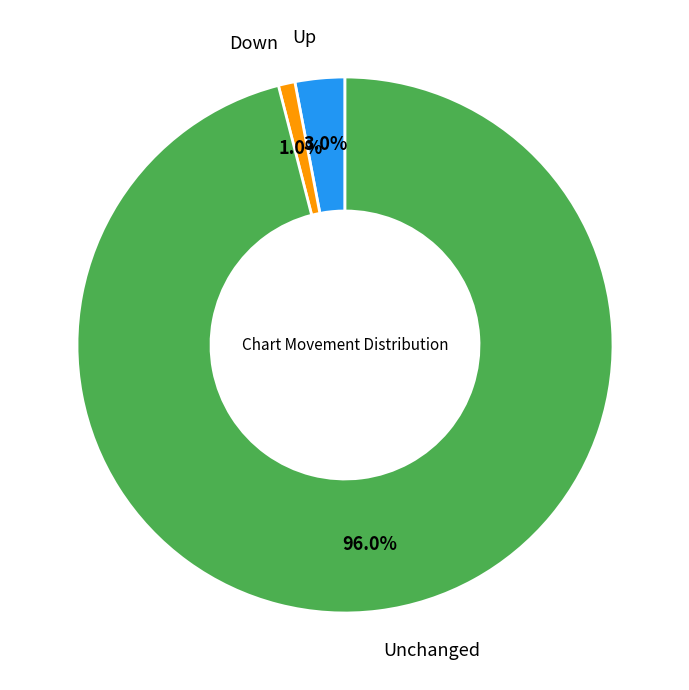

What is the smallest slice in the pie chart?

Down